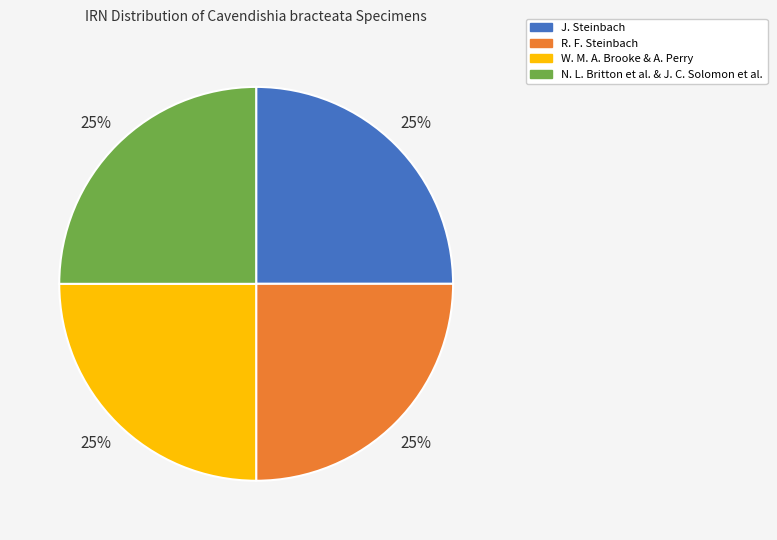

Count the number of slices in the pie.

4